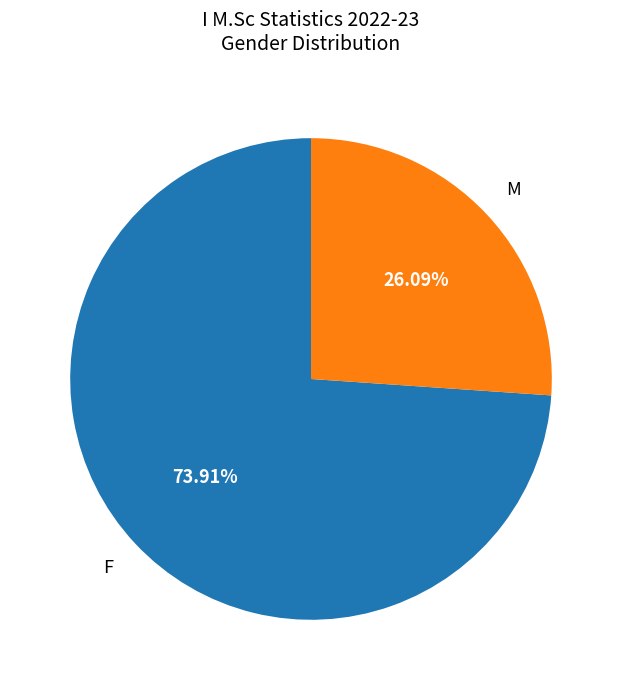

Is there any slice that represents more than half of the pie?

Yes